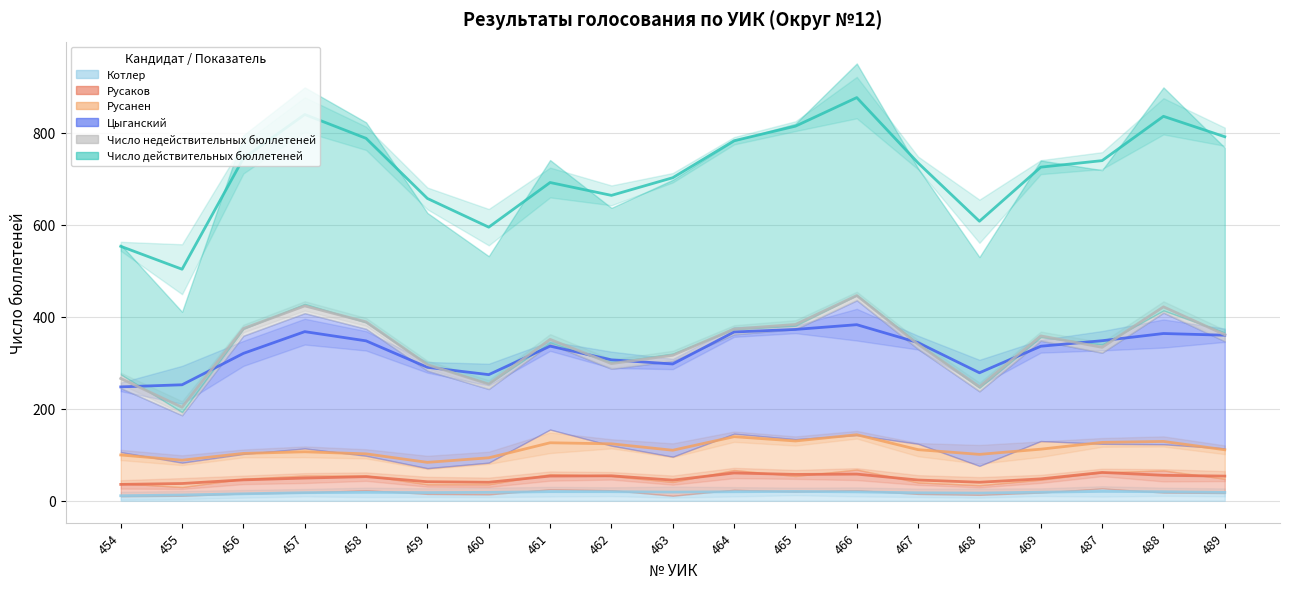

Which series has the largest total across all categories?

Число действительных бюллетеней